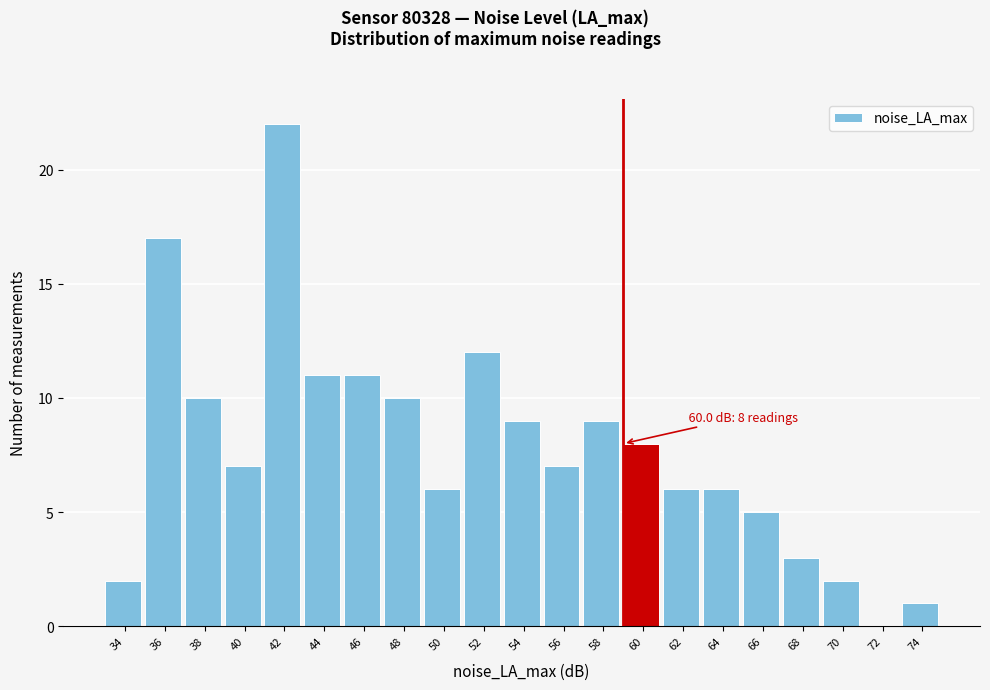

Reading right to left, what are all the values shown in this chart?

74=1	72=0	70=2	68=3	66=5	64=6	62=6	60=8	58=9	56=7	54=9	52=12	50=6	48=10	46=11	44=11	42=22	40=7	38=10	36=17	34=2